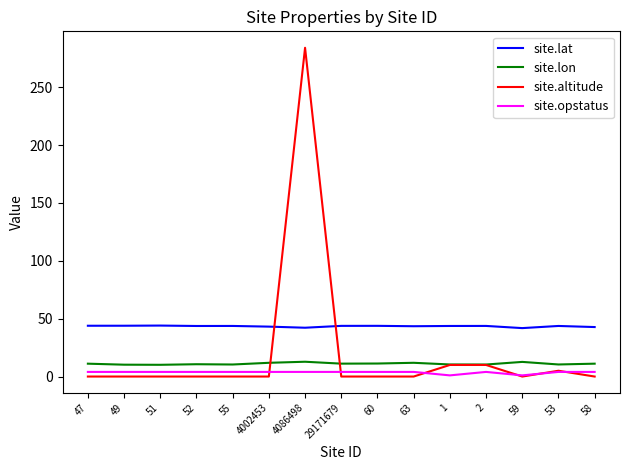

Is the value of site.lon at 63 greater than the value of site.opstatus at 53?

Yes